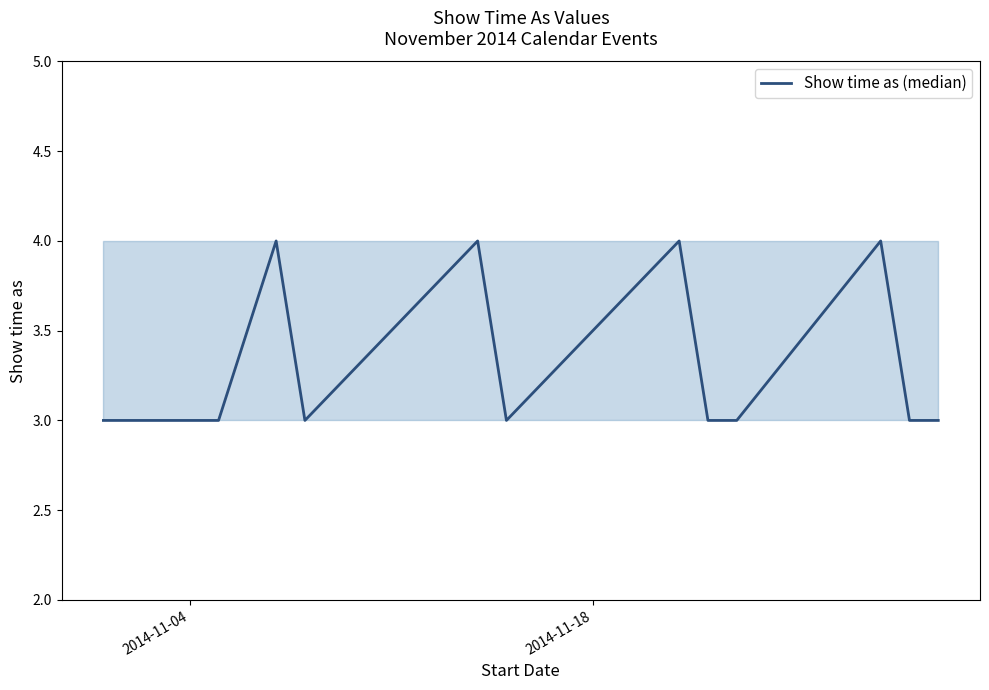

Reading right to left, transcribe all the data shown in this chart.

3	3	4	3	3	4	3	4	3	4	3	3